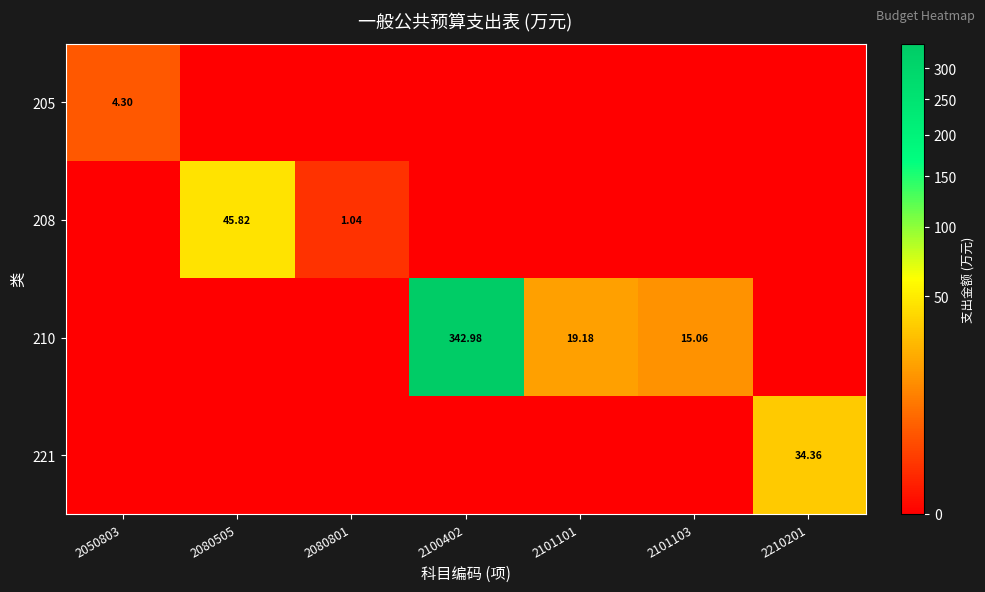

At 2100402, list the series in order from largest to smallest.

210, 205, 208, 221